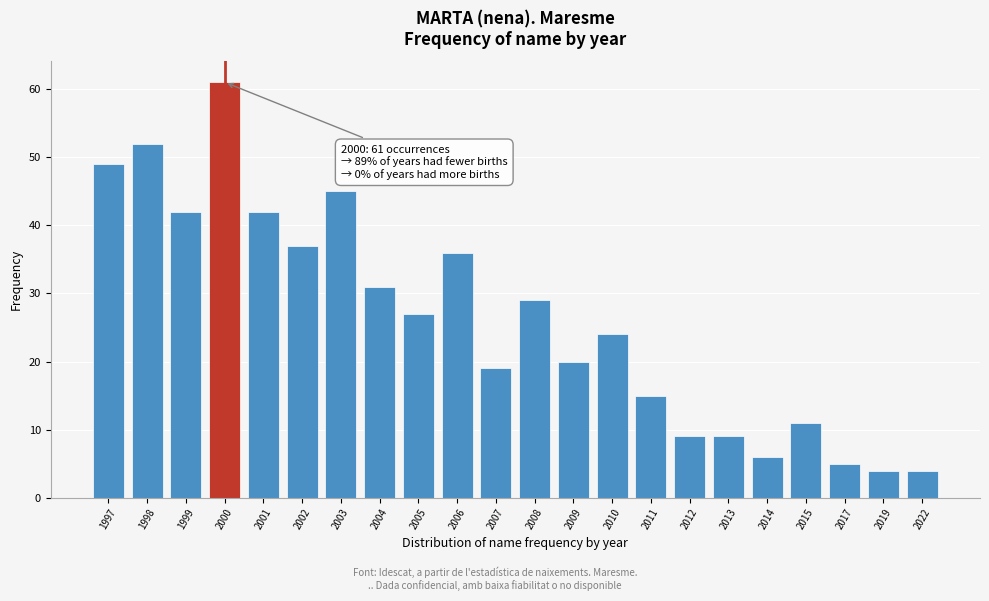

Reading left to right, transcribe all the data shown in this chart.

1997=49	1998=52	1999=42	2000=61	2001=42	2002=37	2003=45	2004=31	2005=27	2006=36	2007=19	2008=29	2009=20	2010=24	2011=15	2012=9	2013=9	2014=6	2015=11	2017=5	2019=4	2022=4